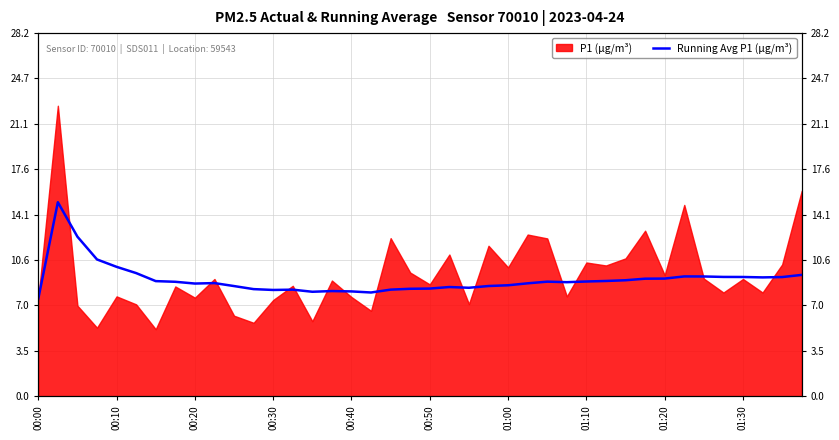

What is the sum of the values at 01:10 and 15?

17.0